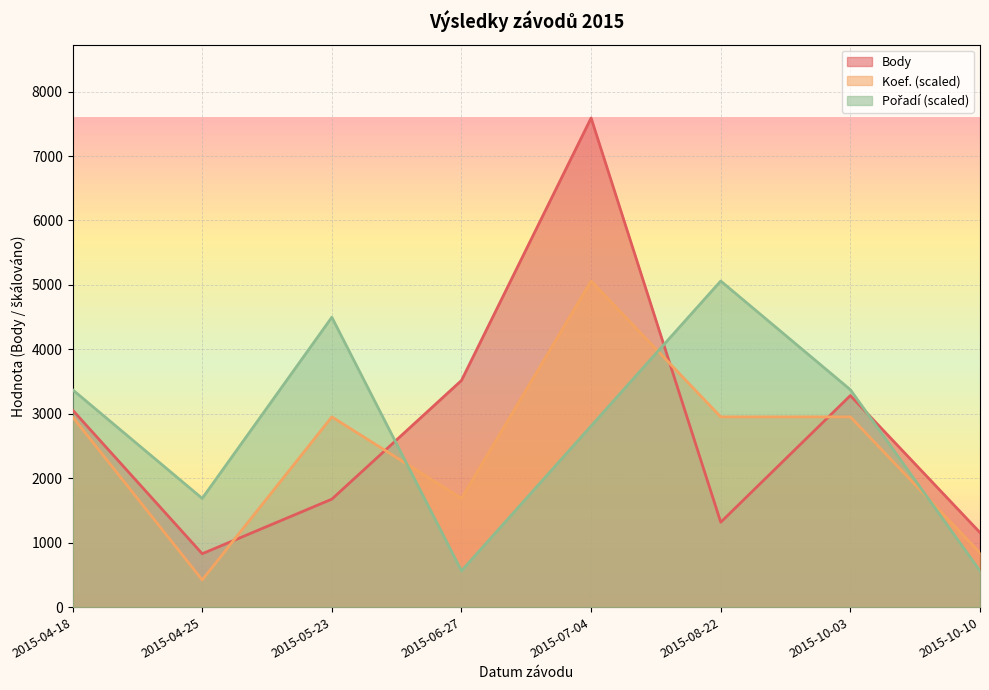

At which label does Pořadí first exceed 3373?

2015-04-18